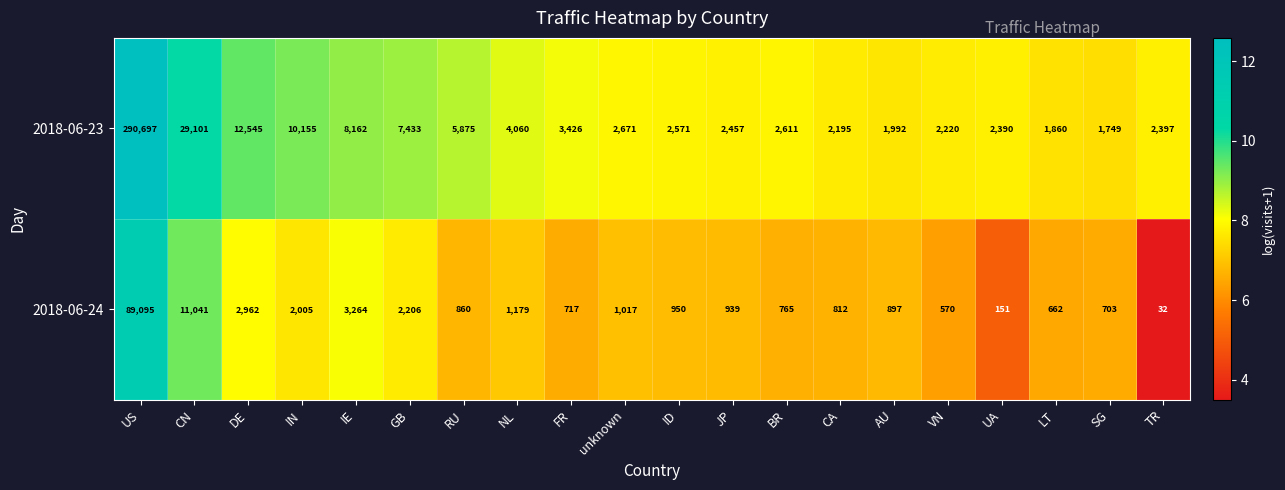

What is the total value across all series at DE?

15507